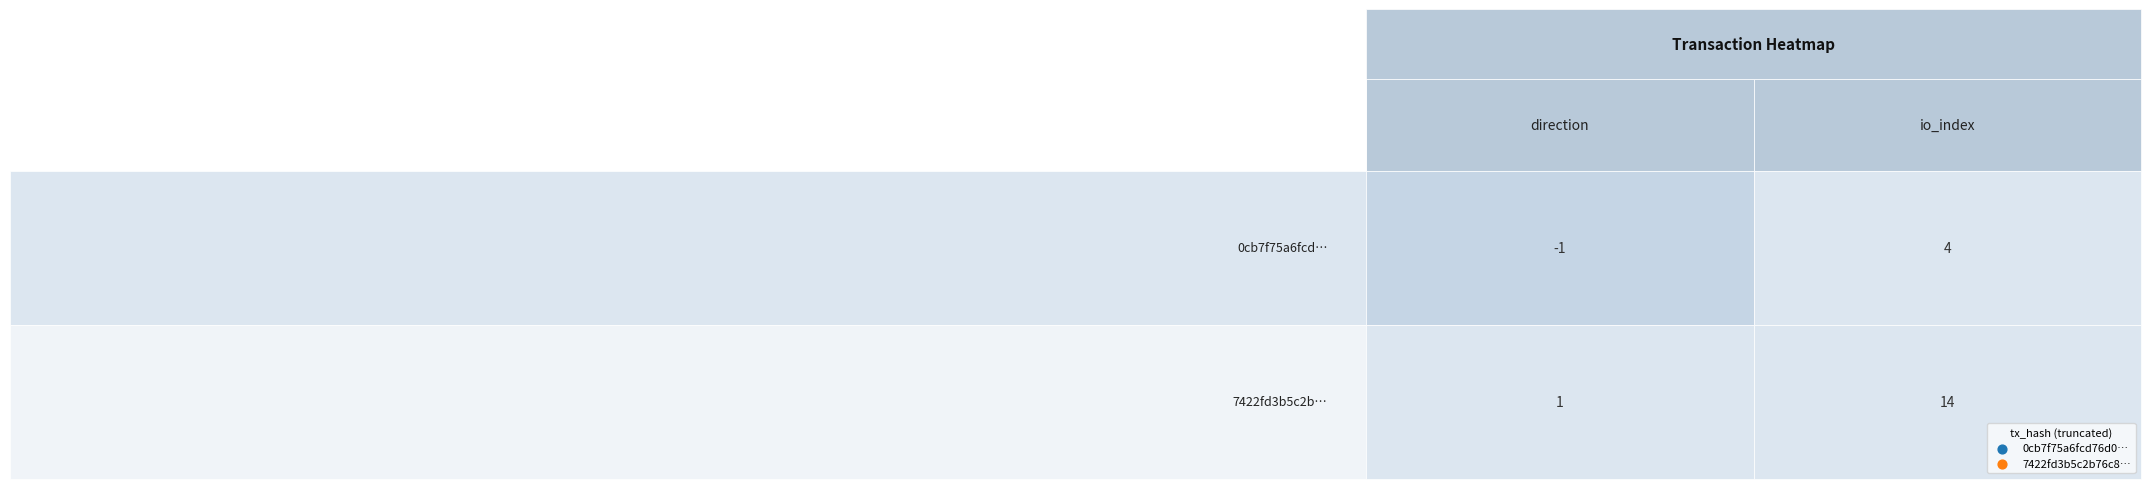

What is the difference between the 0cb7f75a6fcd76d030d7327479bb101272ce2ff values at 1 and 0?

5